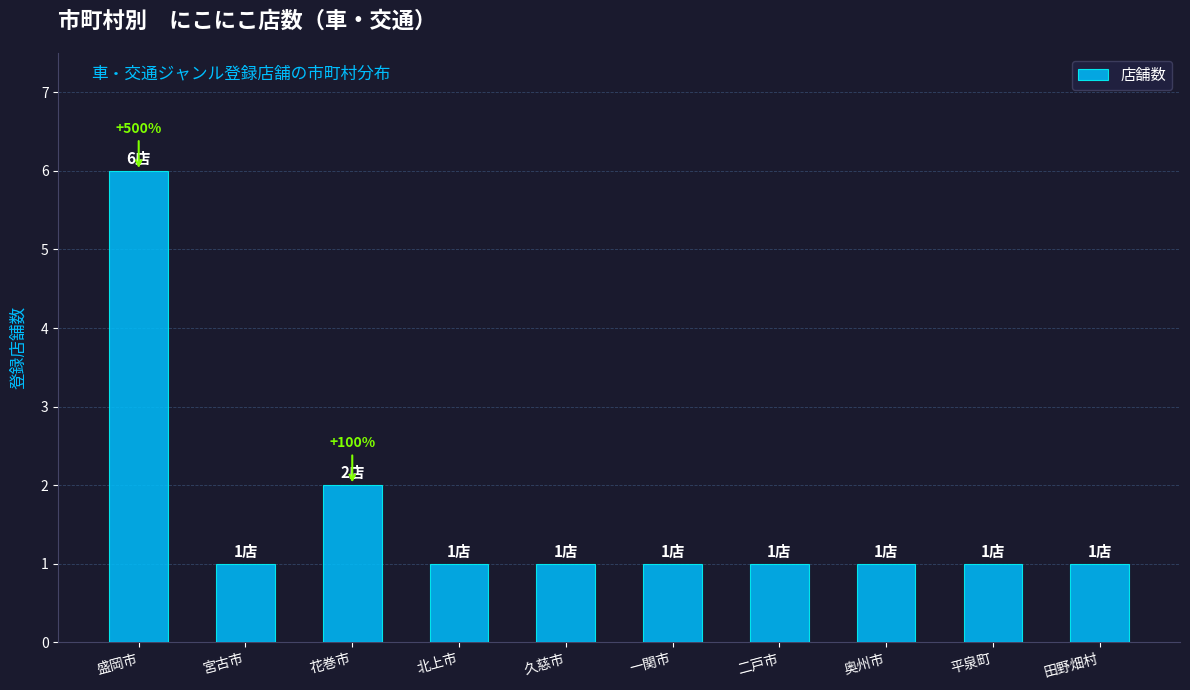

What is the maximum value shown in the chart?

6